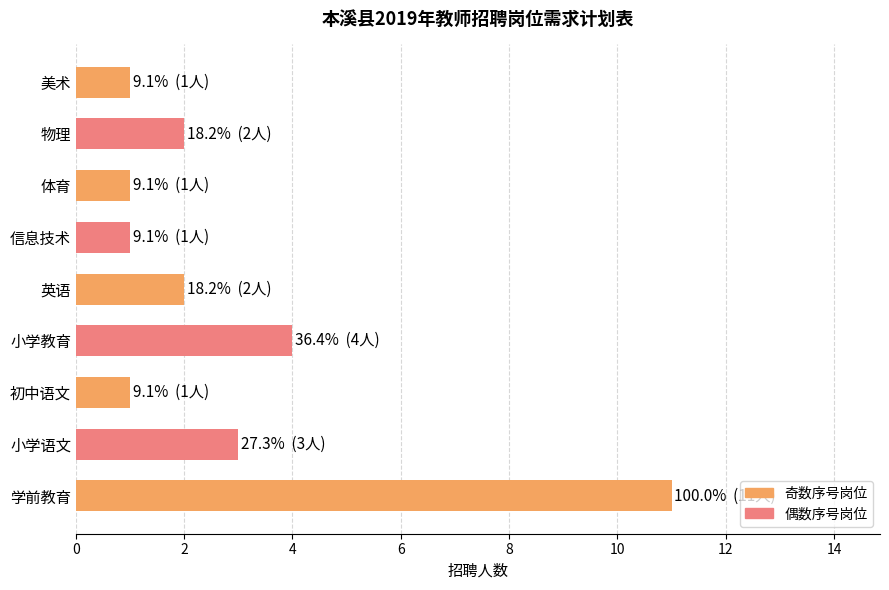

Reading top to bottom, extract all data points from this chart.

美术=1	物理=2	体育=1	信息技术=1	英语=2	小学教育=4	初中语文=1	小学语文=3	学前教育=11